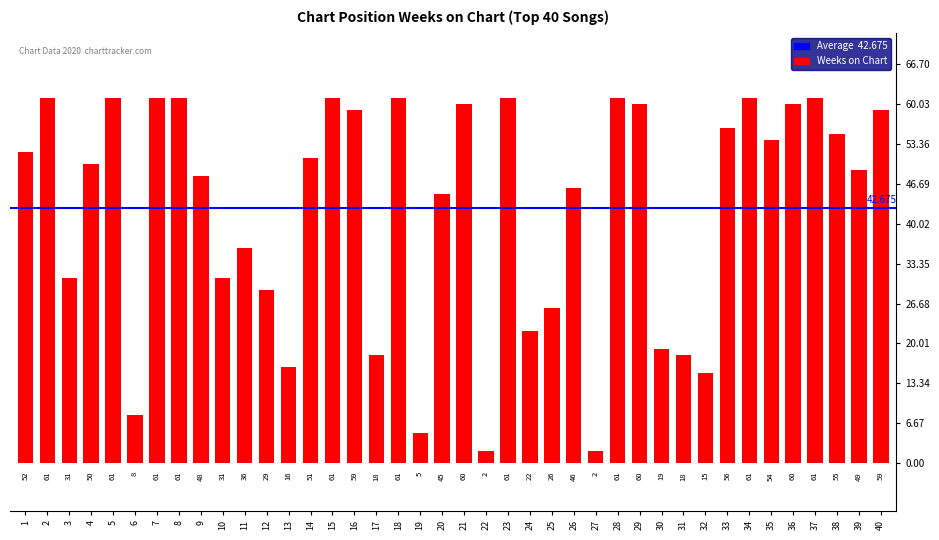

At which label does the data first exceed 51?

1